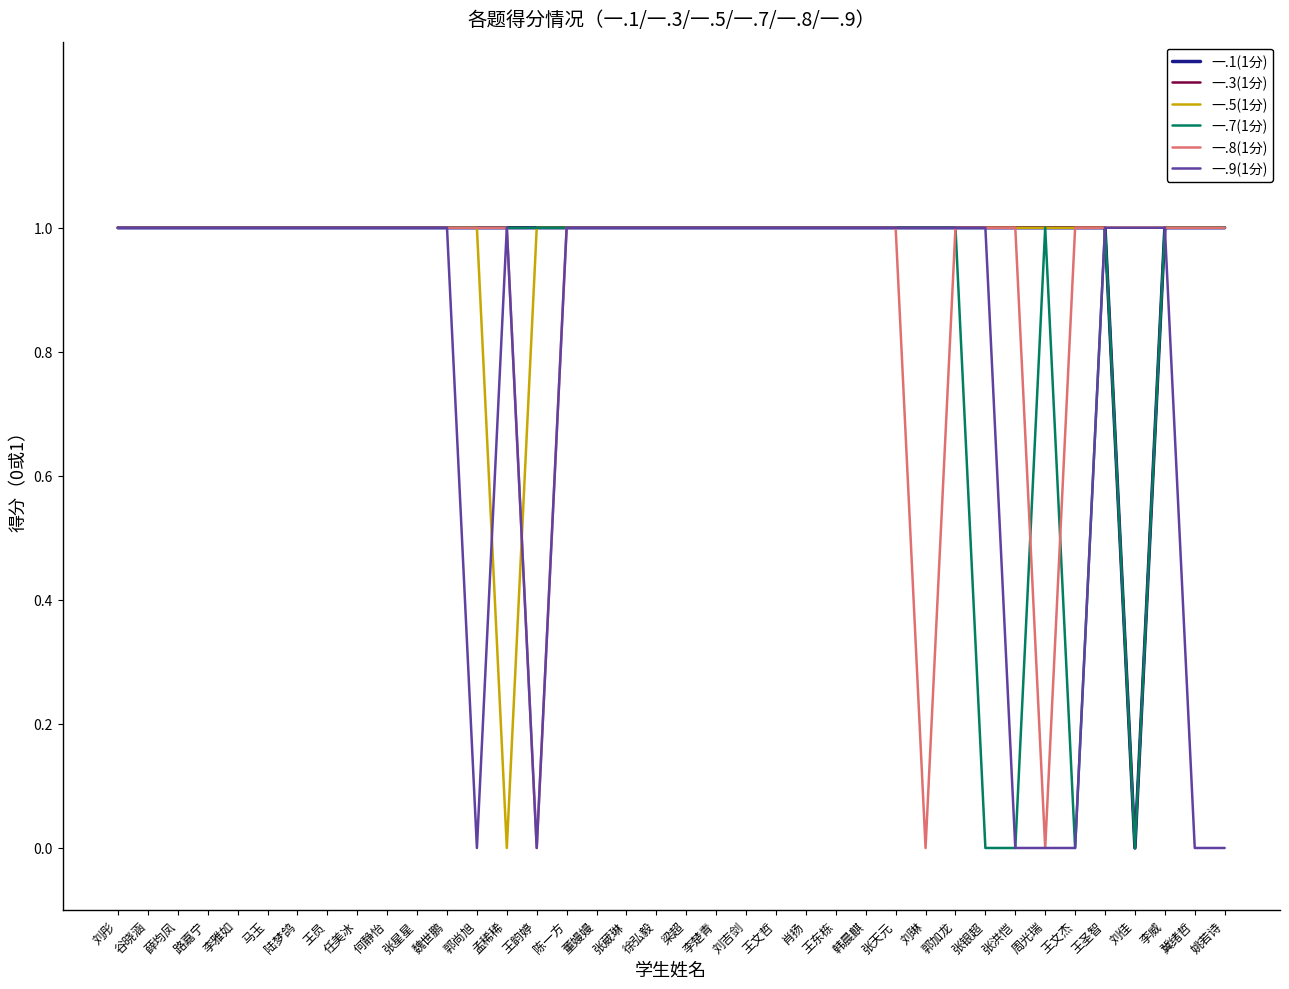

True or false: 一.3(1分) has more than 1 points higher than both neighbors.

False